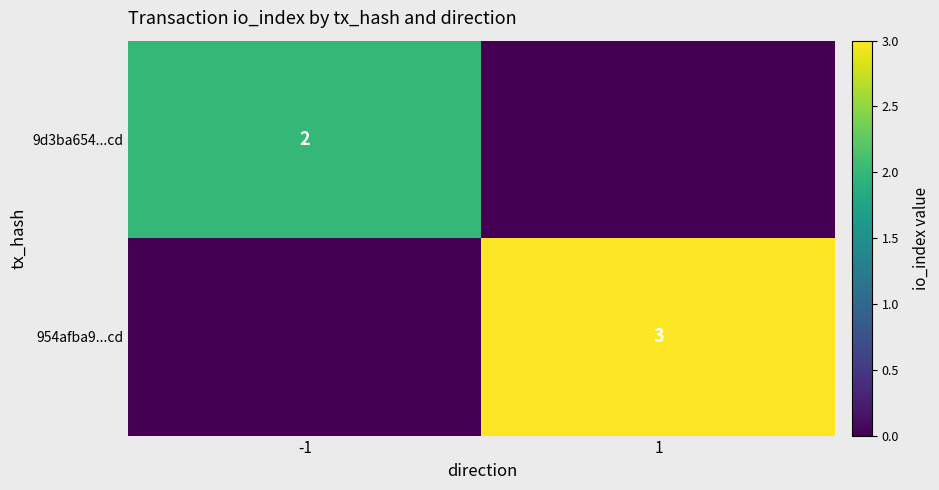

The 954afba9...cd series shows 3 at 1. True or false?

True